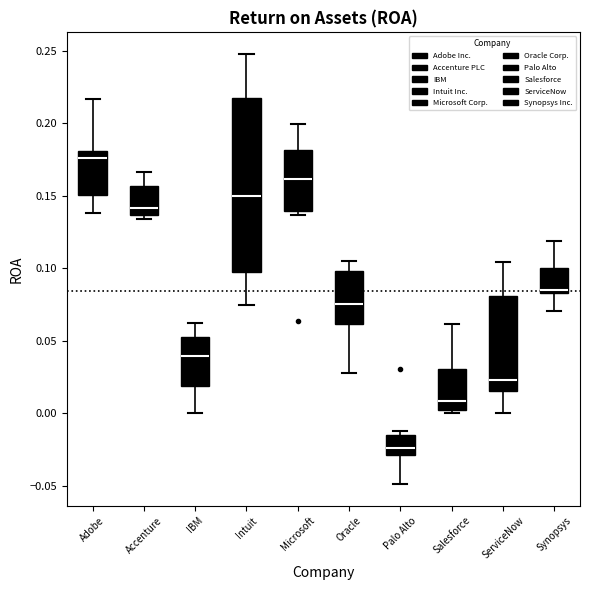

Reading left to right, transcribe this box plot: for each box, give where its median line is, the range the box spans, and where its two whiskers end, as read against the y-axis. The values are not printed on the chart, so give them approximately, as read against the axis.

Adobe: median 0.175, box 0.150 to 0.180, whiskers 0.140 to 0.215
Accenture: median 0.140, box 0.135 to 0.155, whiskers 0.135 (just below the box's lower edge) to 0.165
IBM: median 0.040, box 0.020 to 0.055, whiskers 0.000 to 0.060
Intuit: median 0.150, box 0.100 to 0.215, whiskers 0.075 to 0.250
Microsoft: median 0.160, box 0.140 to 0.180, whiskers 0.135 to 0.200
Oracle: median 0.075, box 0.060 to 0.100, whiskers 0.030 to 0.105
Palo Alto: median -0.025, box -0.030 to -0.015, whiskers -0.050 to -0.010
Salesforce: median 0.010, box 0.000 to 0.030, whiskers 0.000 (just below the box's lower edge) to 0.060
ServiceNow: median 0.025, box 0.015 to 0.080, whiskers 0.000 to 0.105
Synopsys: median 0.085 (just above the box's lower edge), box 0.085 to 0.100, whiskers 0.070 to 0.120